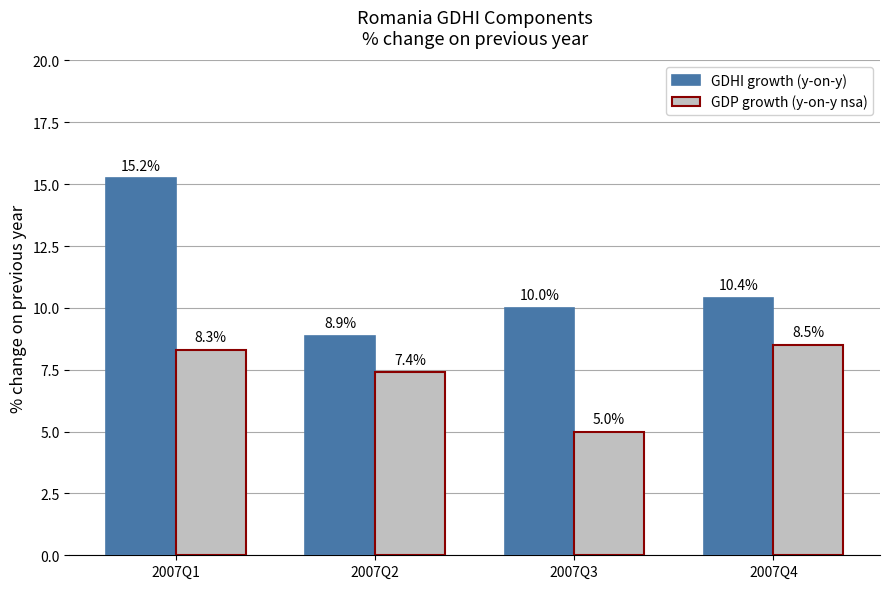

What is the greatest value displayed?

15.2